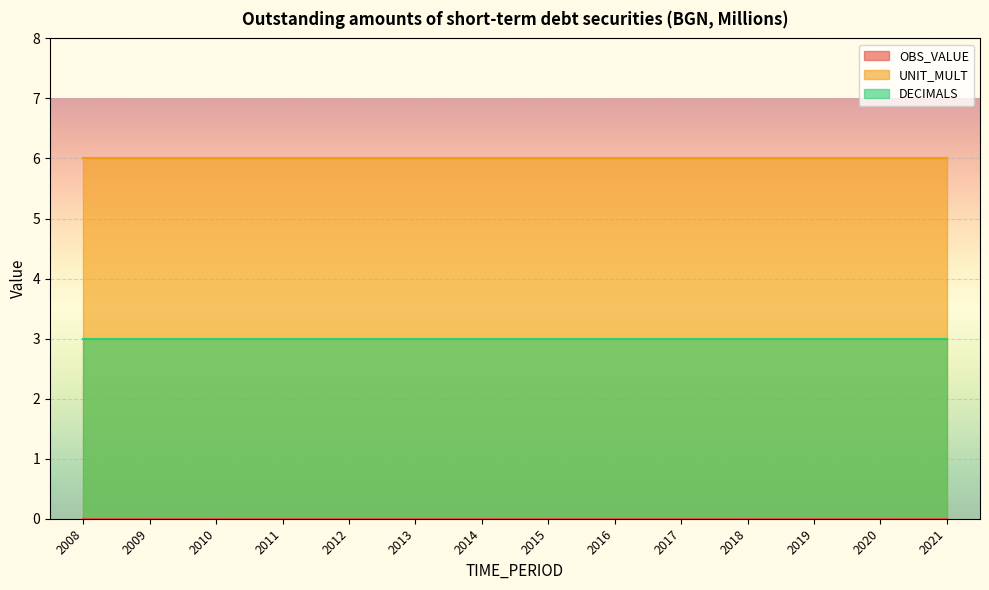

Count the number of data series in this chart.

3